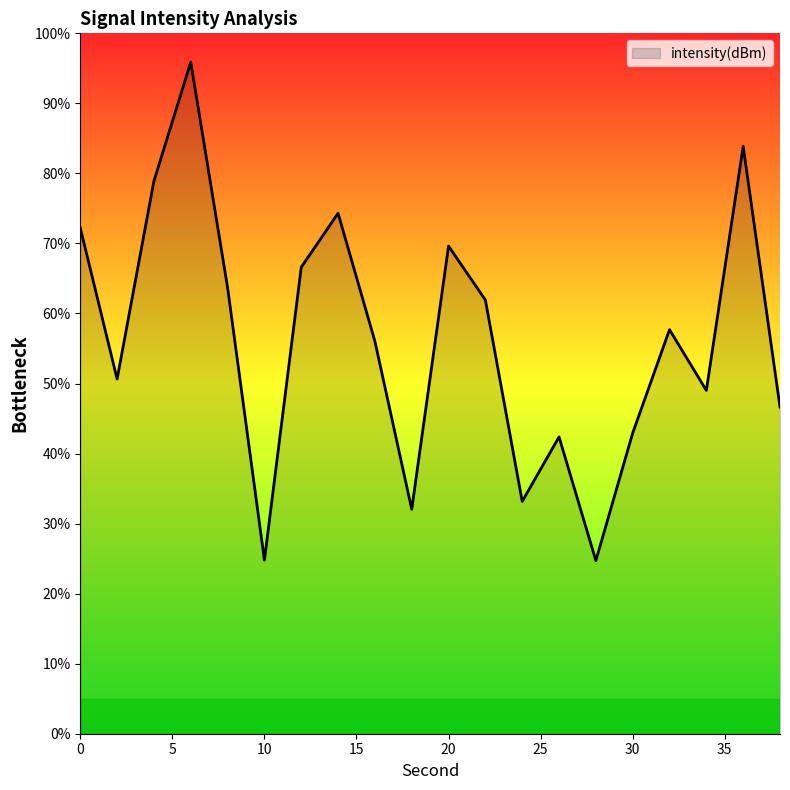

What is the maximum value shown in the chart?

95.9